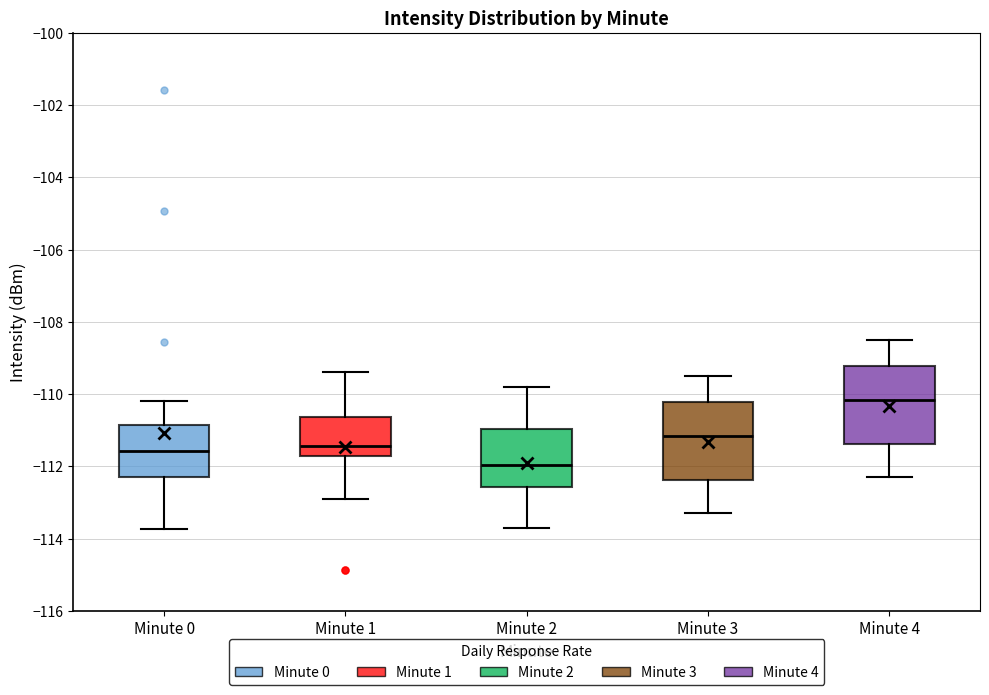

Reading left to right, read every box against the y-axis: the position of its median line, the range the box covers, and the ends of its whiskers. The values are not printed on the chart, so give them approximately, as read against the axis.

Minute 0: median -111.6, box -112.2 to -110.8, whiskers -113.8 to -110.2
Minute 1: median -111.4, box -111.8 to -110.6, whiskers -112.8 to -109.4
Minute 2: median -112.0, box -112.6 to -111.0, whiskers -113.6 to -109.8
Minute 3: median -111.2, box -112.4 to -110.2, whiskers -113.2 to -109.4
Minute 4: median -110.2, box -111.4 to -109.2, whiskers -112.2 to -108.4